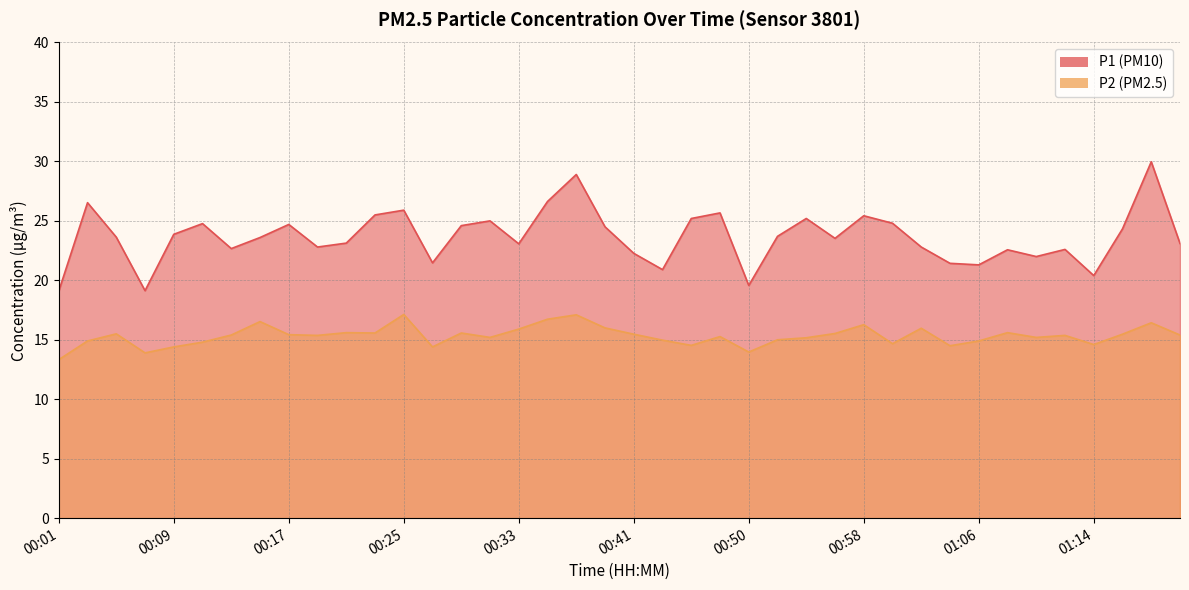

What is the total value across all series at 00:03?

41.4